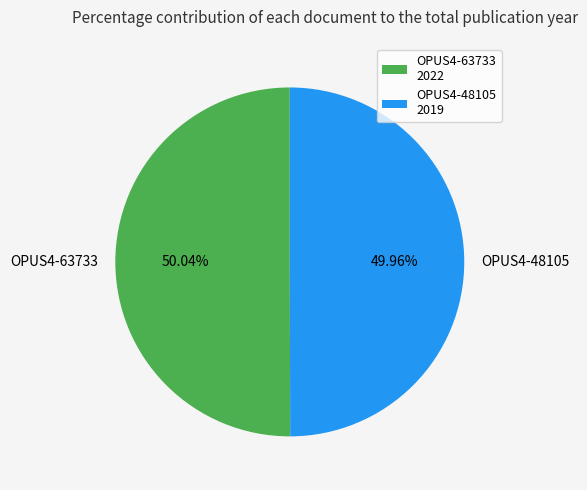

Is there any slice that represents more than half of the pie?

Yes